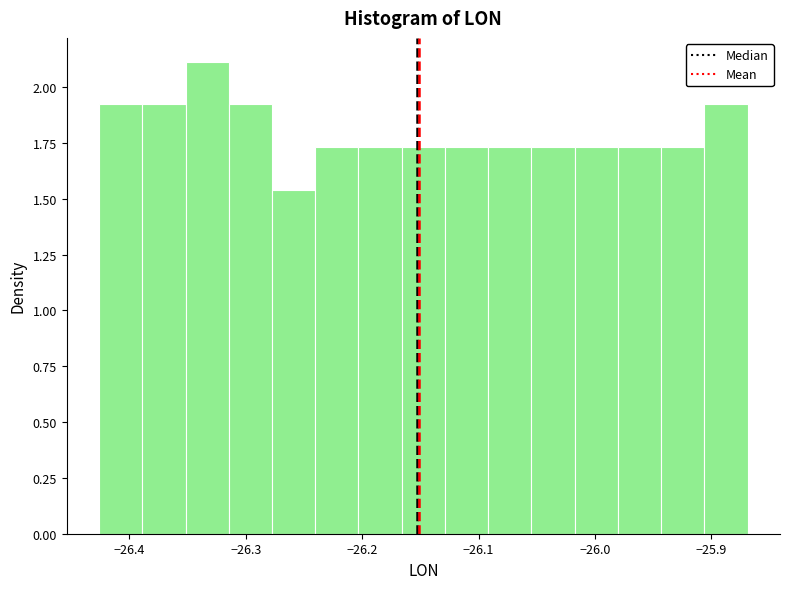

Read against the x-axis, roughly where is the centre of the tallest bar?

-26.33